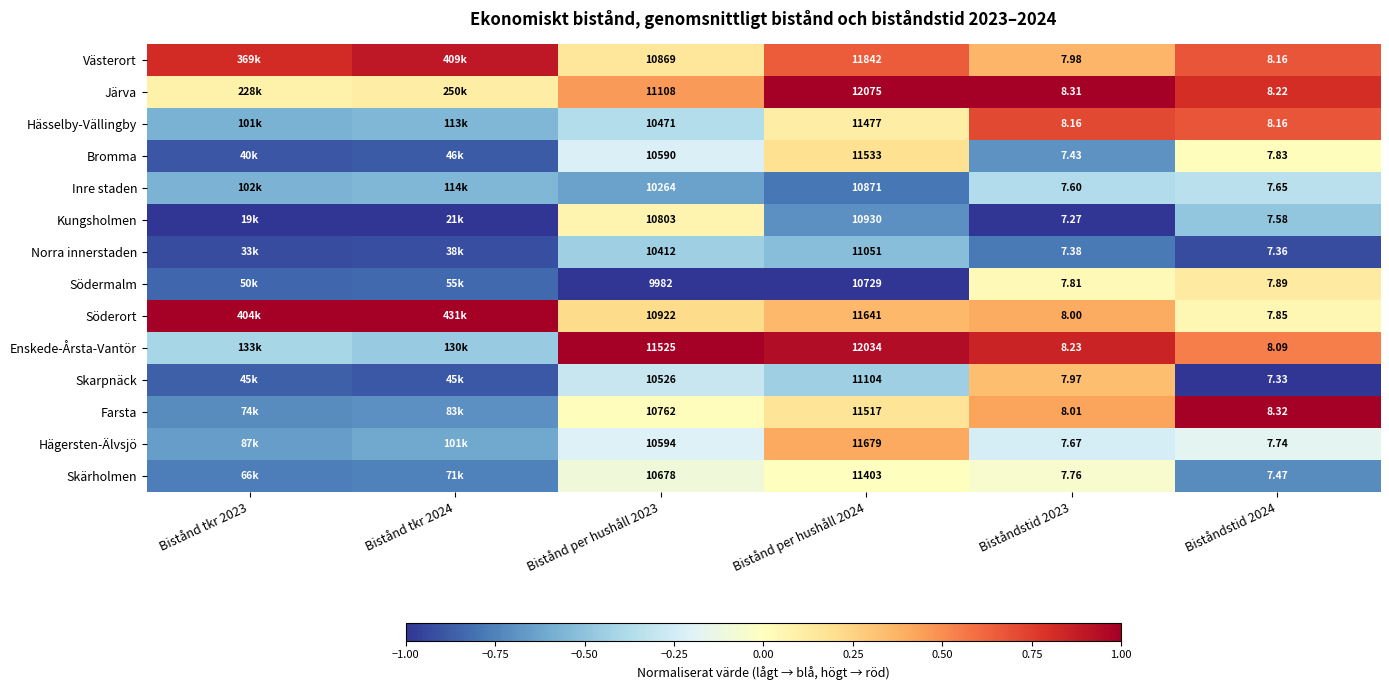

Which has a higher value, Bistånd tkr 2024 or Bistånd per hushåll 2024?

Bistånd tkr 2024